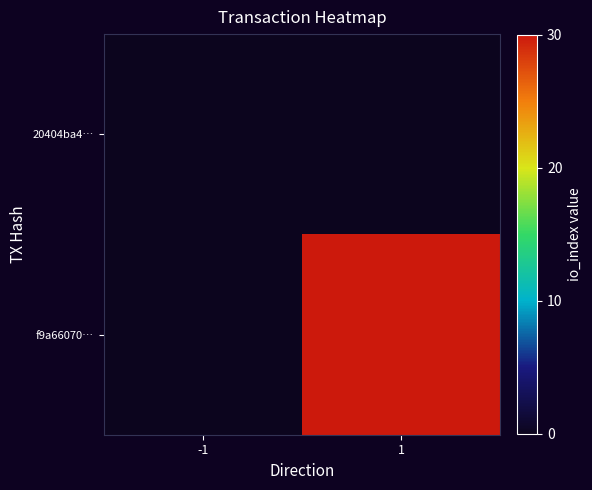

Reading right to left, what are all the values shown in this chart?

20404ba4…: 1=0	-1=0
f9a66070…: 1=30	-1=0